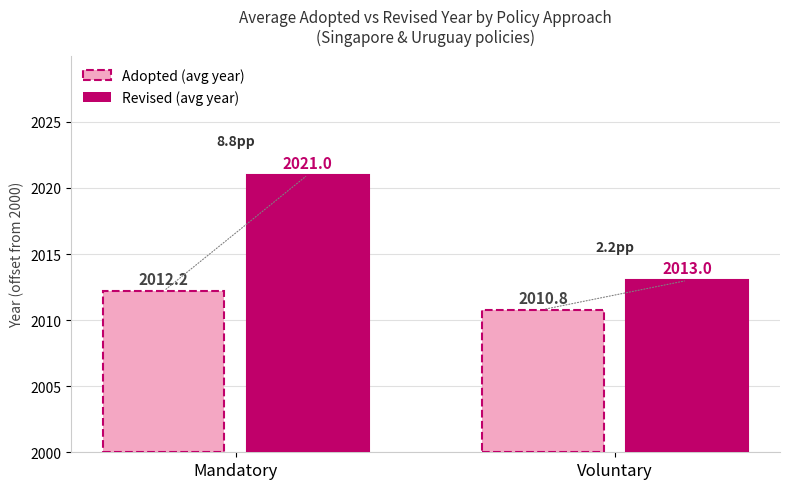

What is the difference between the Revised (avg year) values at Mandatory and Voluntary?

8.0